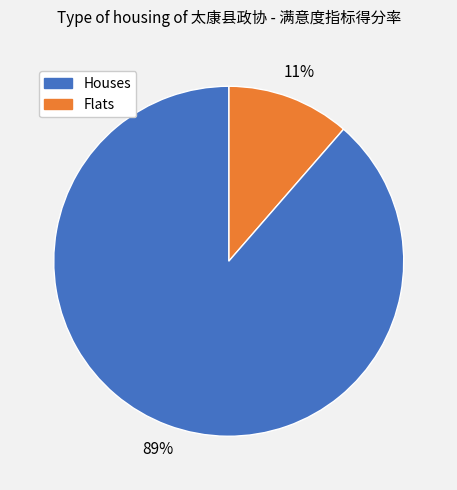

To the nearest percent, what is the average slice percentage?

50%